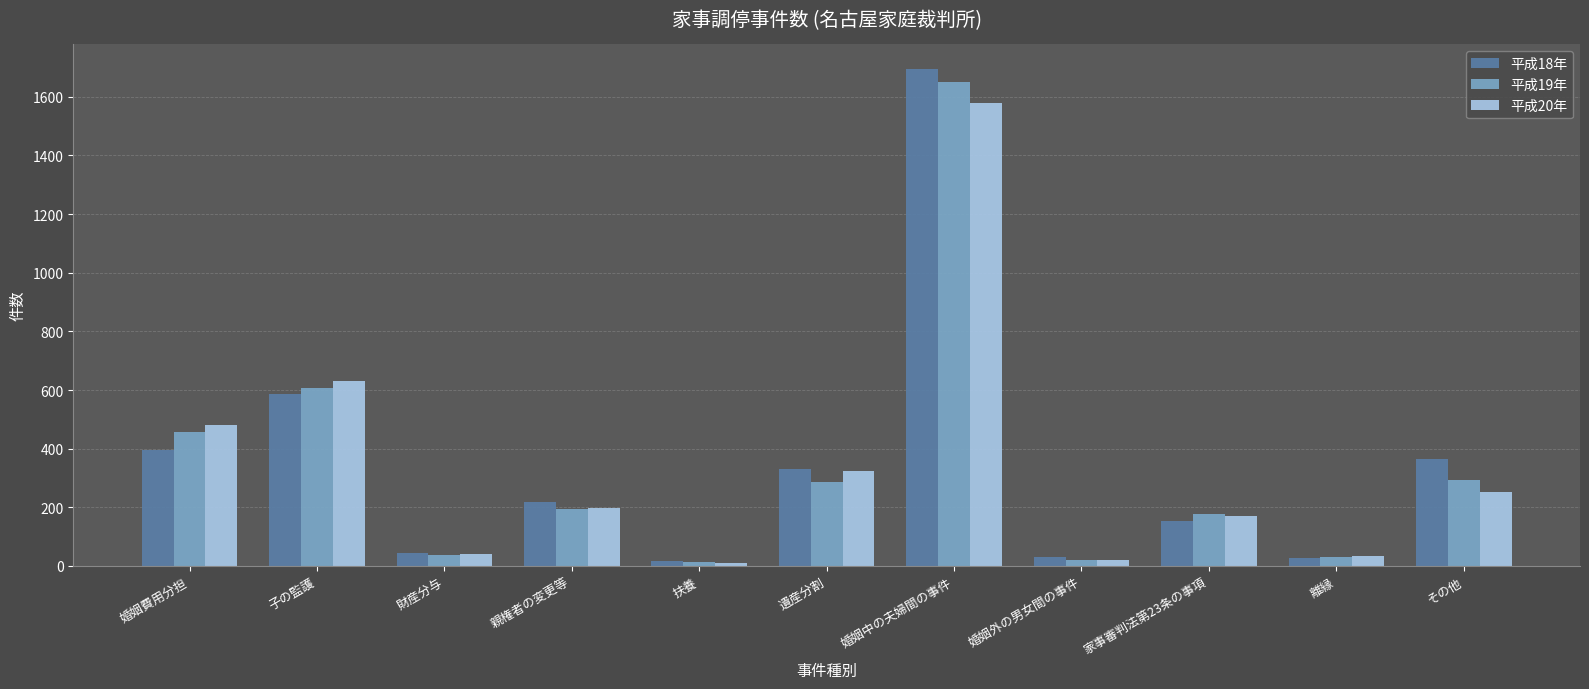

Where does the 平成18年 series first go above 219?

婚姻費用分担